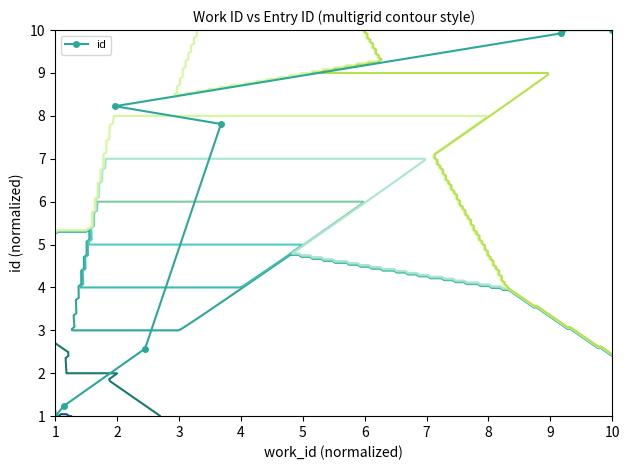

Does the chart have visible grid lines?

No